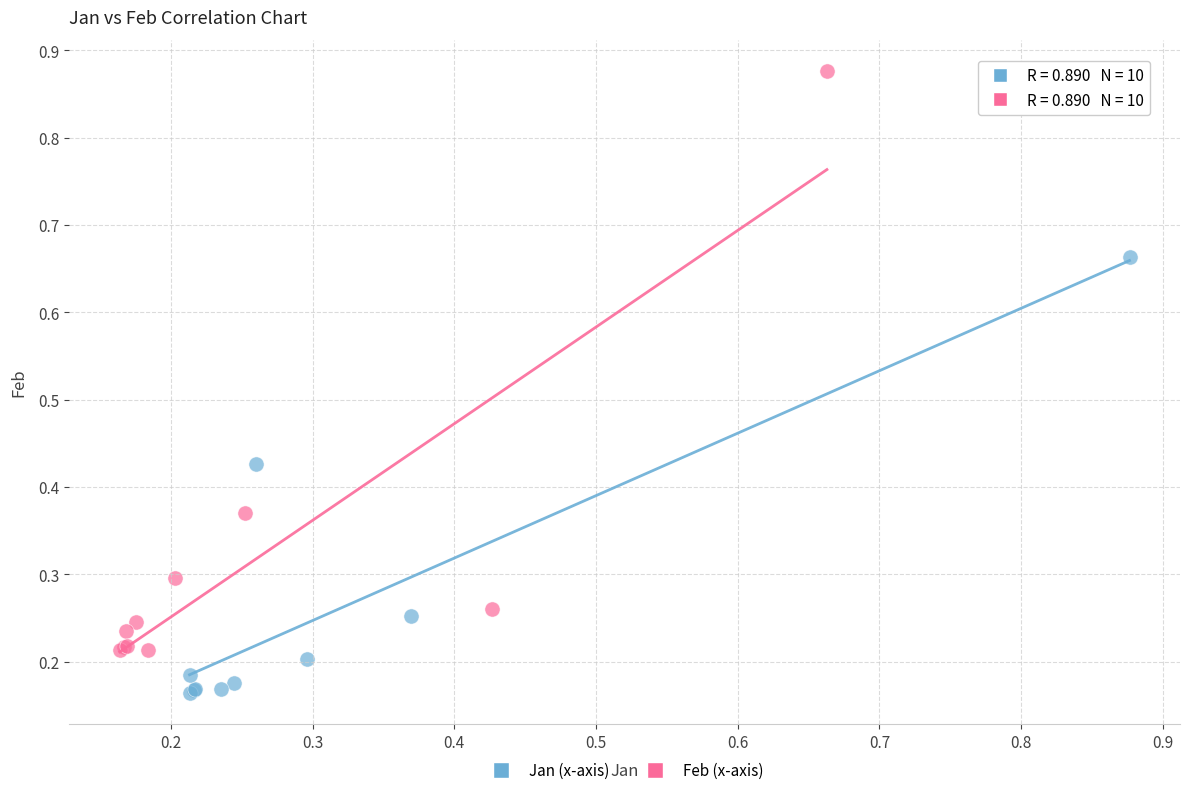

Which series reaches the minimum Y coordinate?

Jan (x-axis)